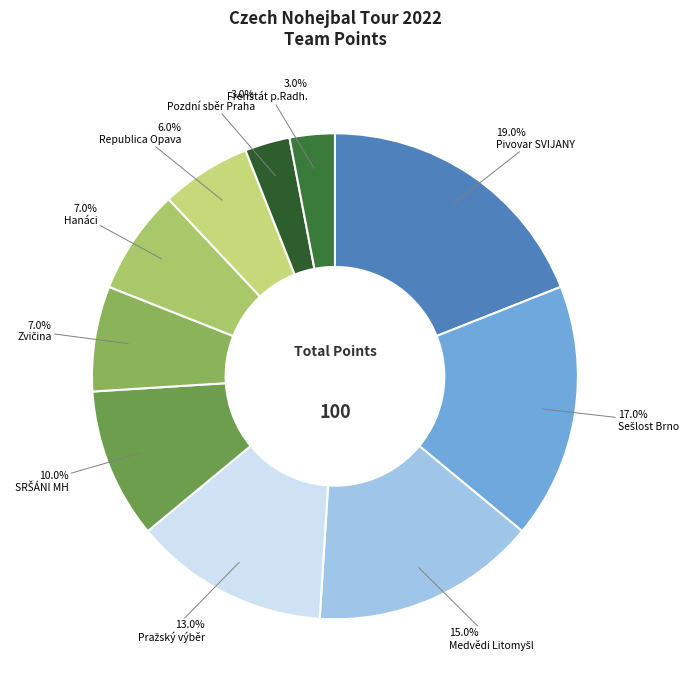

Count the number of slices in the pie.

10